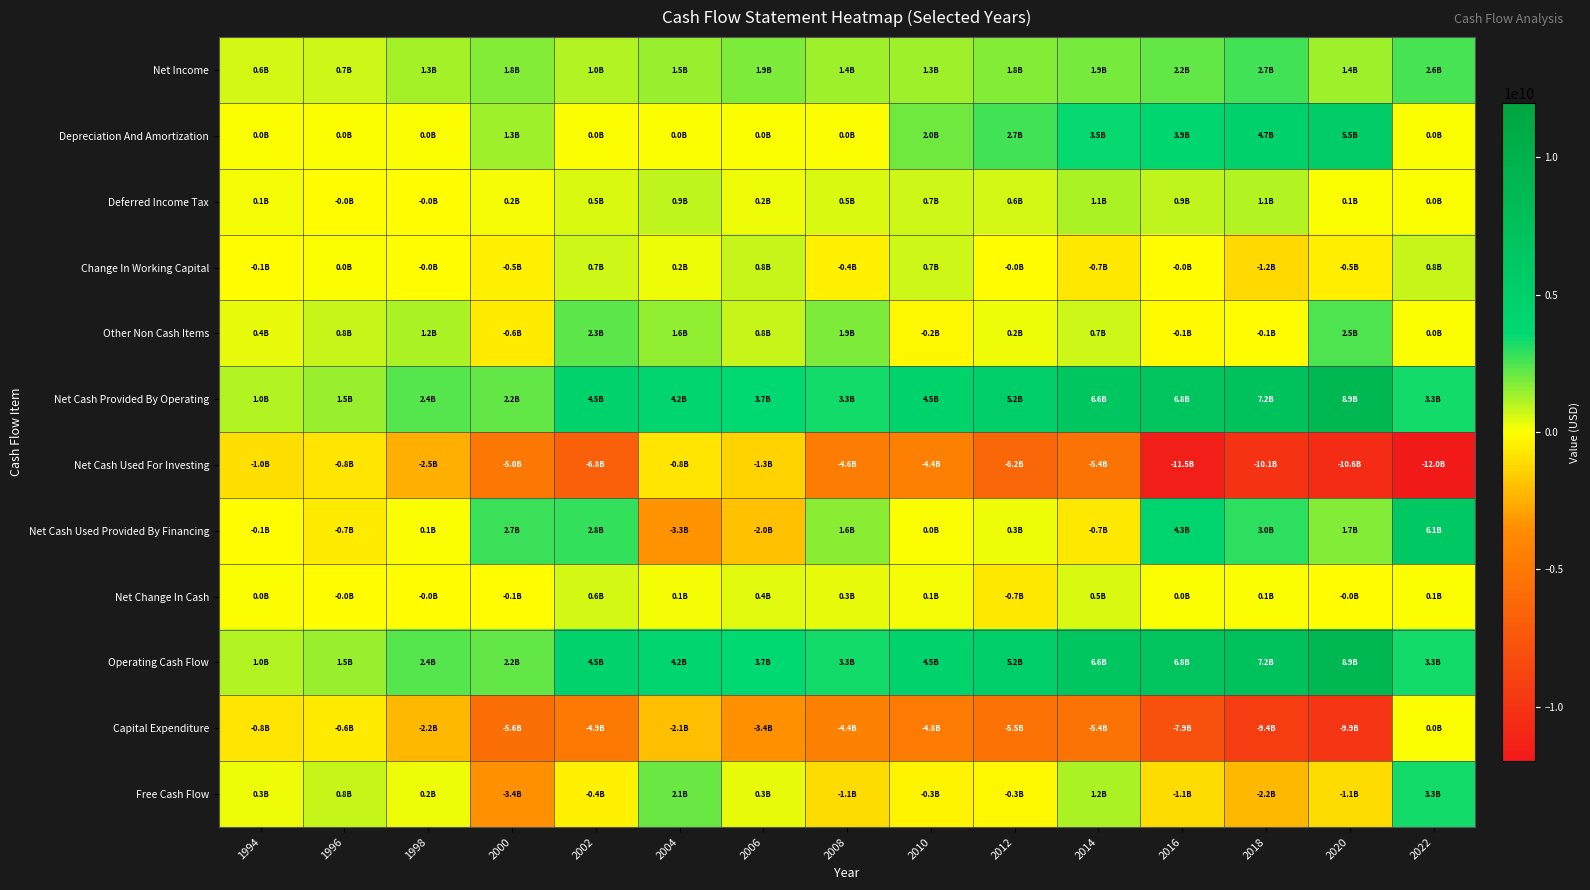

Reading left to right, list all the values displayed in this chart.

Net Income: 1994=638900000	1996=730000000	1998=1252000000	2000=1776000000	2002=1034000000	2004=1490000000	2006=1863000000	2008=1362000000	2010=1320000000	2012=1768000000	2014=1883000000	2016=2152000000	2018=2666000000	2020=1377000000	2022=2588000000
Depreciation And Amortization: 1994=0	1996=0	1998=0	2000=1348000000	2002=0	2004=0	2006=0	2008=0	2010=1994000000	2012=2652000000	2014=3507000000	2016=3880000000	2018=4696000000	2020=5486000000	2022=0
Deferred Income Tax: 1994=94300000	1996=-27600000	1998=-35000000	2000=152000000	2002=495000000	2004=867000000	2006=250000000	2008=485000000	2010=741000000	2012=584000000	2014=1149000000	2016=900000000	2018=1079000000	2020=54000000	2022=0
Change In Working Capital: 1994=-71000000	1996=7600000	1998=-13000000	2000=-455000000	2002=670000000	2004=244000000	2006=795000000	2008=-383000000	2010=699000000	2012=-3000000	2014=-669000000	2016=-7000000	2018=-1163000000	2020=-531000000	2022=751000000
Other Non Cash Items: 1994=373500000	1996=772700000	1998=1165000000	2000=-596000000	2002=2331000000	2004=1577000000	2006=818000000	2008=1864000000	2010=-243000000	2012=243000000	2014=716000000	2016=-127000000	2018=-92000000	2020=2470000000	2022=0
Net Cash Provided By Operating: 1994=1035700000	1996=1482700000	1998=2369000000	2000=2225000000	2002=4530000000	2004=4178000000	2006=3726000000	2008=3328000000	2010=4511000000	2012=5244000000	2014=6586000000	2016=6798000000	2018=7186000000	2020=8856000000	2022=3339000000
Net Cash Used For Investing: 1994=-952500000	1996=-838700000	1998=-2476000000	2000=-5030000000	2002=-6809000000	2004=-764000000	2006=-1328000000	2008=-4611000000	2010=-4423000000	2012=-6197000000	2014=-5373000000	2016=-11533000000	2018=-10060000000	2020=-10604000000	2022=-11973000000
Net Cash Used Provided By Financing: 1994=-79600000	1996=-653200000	1998=78000000	2000=2714000000	2002=2846000000	2004=-3278000000	2006=-1961000000	2008=1591000000	2010=40000000	2012=267000000	2014=-678000000	2016=4270000000	2018=2960000000	2020=1731000000	2022=6129000000
Net Change In Cash: 1994=3600000	1996=-9300000	1998=-29000000	2000=-91000000	2002=567000000	2004=136000000	2006=437000000	2008=308000000	2010=128000000	2012=-686000000	2014=535000000	2016=9000000	2018=86000000	2020=-17000000	2022=83000000
Operating Cash Flow: 1994=1035700000	1996=1482700000	1998=2369000000	2000=2225000000	2002=4530000000	2004=4178000000	2006=3726000000	2008=3328000000	2010=4511000000	2012=5244000000	2014=6586000000	2016=6798000000	2018=7186000000	2020=8856000000	2022=3339000000
Capital Expenditure: 1994=-772500000	1996=-646500000	1998=-2159000000	2000=-5634000000	2002=-4924000000	2004=-2055000000	2006=-3381000000	2008=-4386000000	2010=-4817000000	2012=-5501000000	2014=-5384000000	2016=-7901000000	2018=-9389000000	2020=-9907000000	2022=0
Free Cash Flow: 1994=263200000	1996=836200000	1998=210000000	2000=-3409000000	2002=-394000000	2004=2123000000	2006=345000000	2008=-1058000000	2010=-306000000	2012=-257000000	2014=1202000000	2016=-1103000000	2018=-2203000000	2020=-1051000000	2022=3339000000